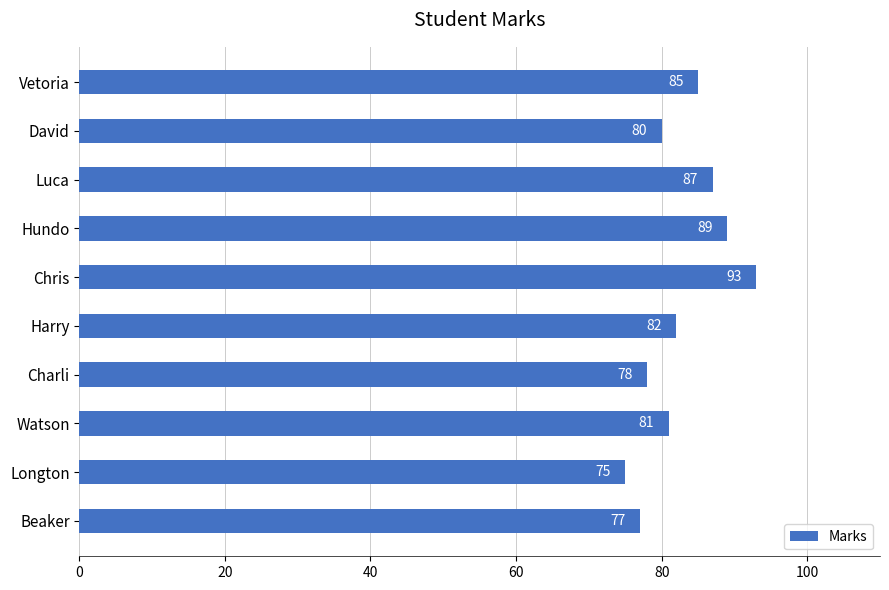

Reading top to bottom, transcribe all the data shown in this chart.

85	80	87	89	93	82	78	81	75	77